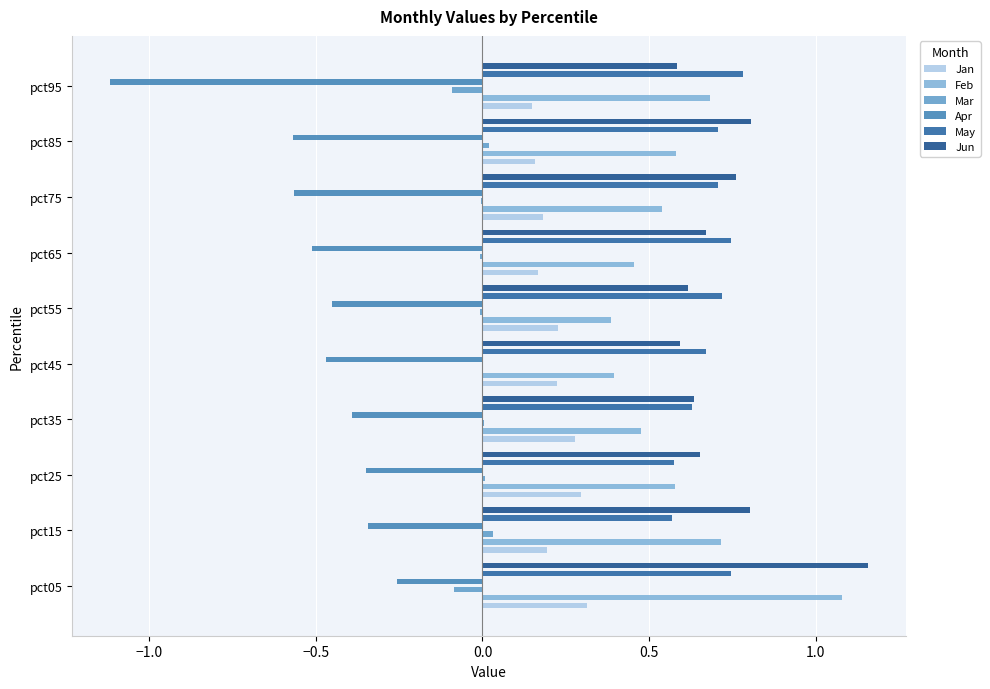

Which series has the largest range (max minus min)?

Apr